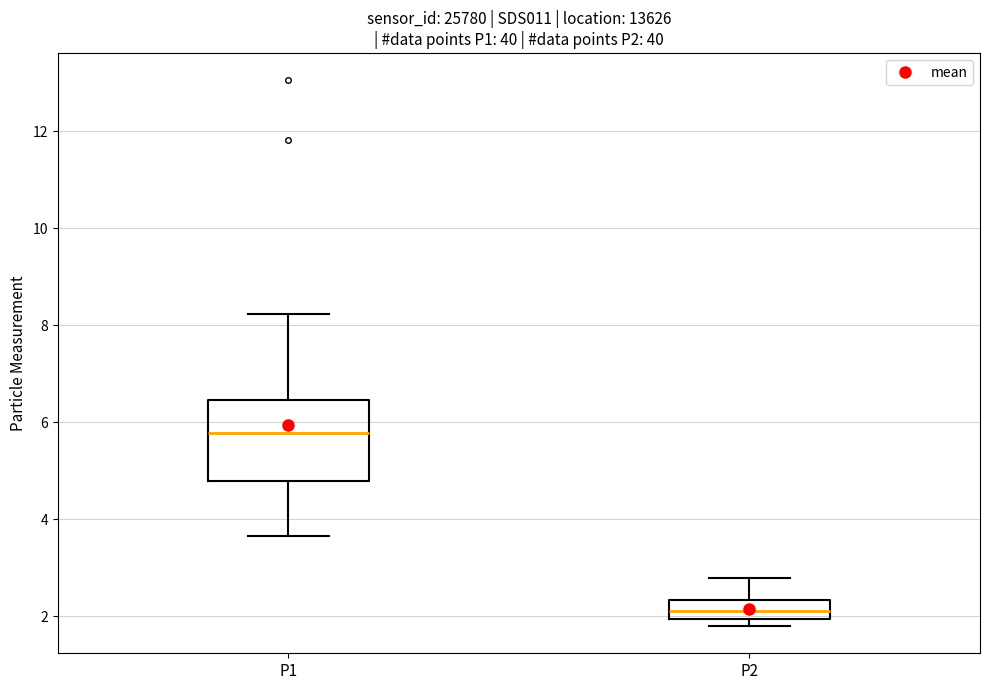

Where does the median line of the box for P2 sit on the y-axis? The values are not printed on the chart, so give them approximately, as read against the axis.

2.2